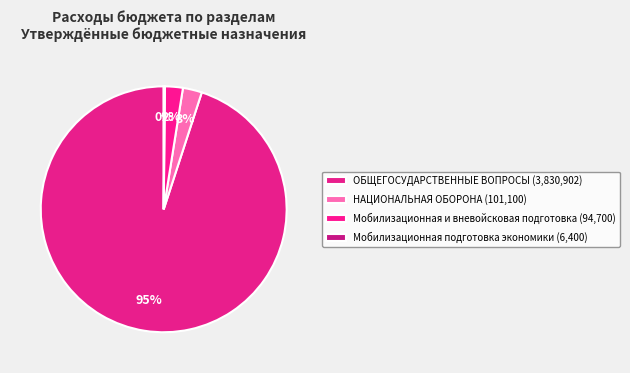

Which slice represents more than half of the pie?

ОБЩЕГОСУДАРСТВЕННЫЕ ВОПРОСЫ